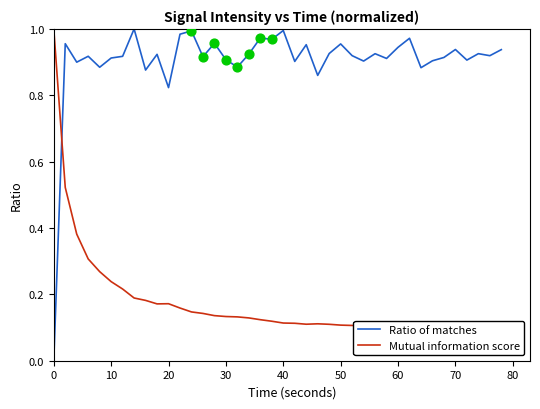

Which series has the largest total across all categories?

Ratio of matches